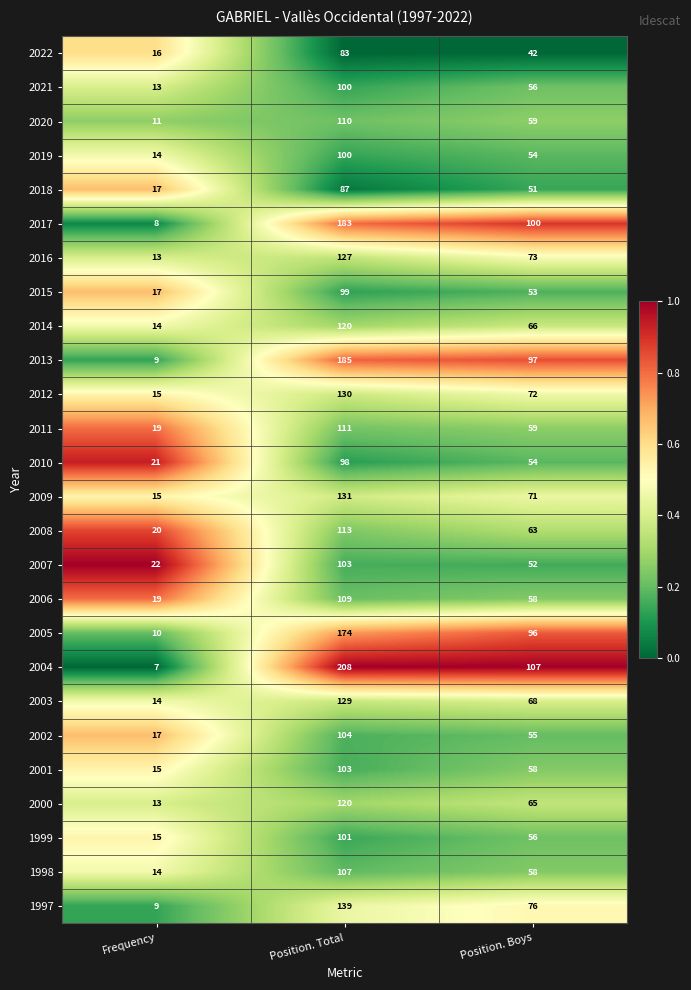

True or false: 2013 has a value of 266 at Position. Total.

False